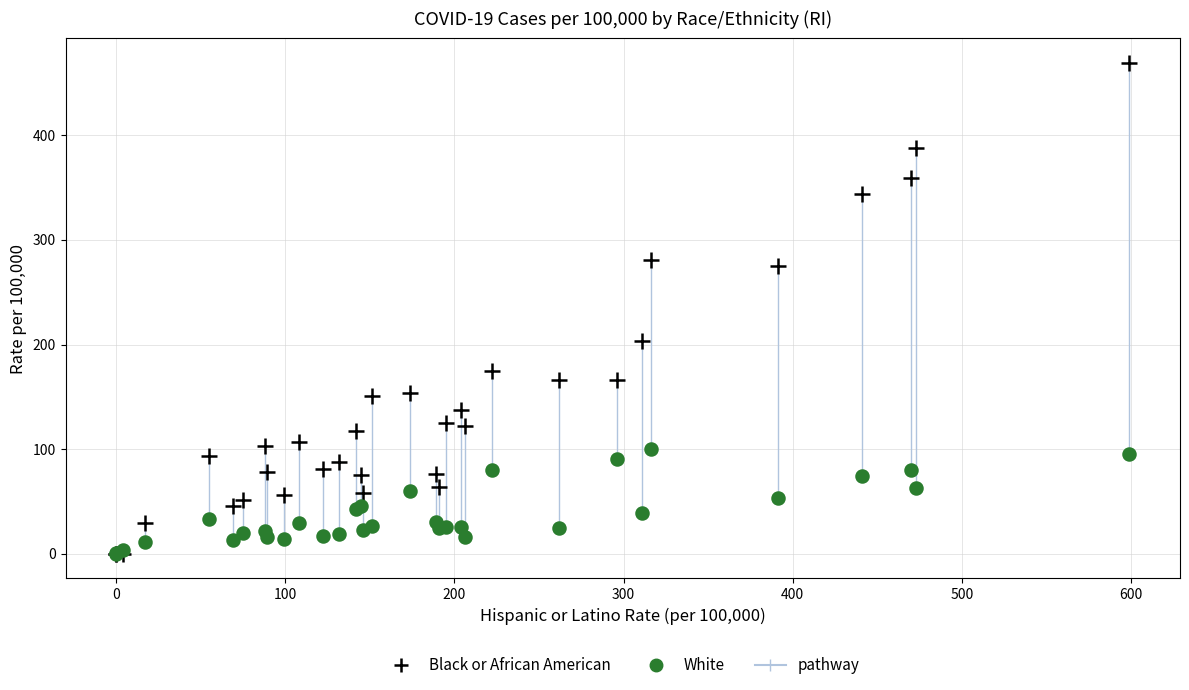

Across all series, what Y value is closest to 234?

203